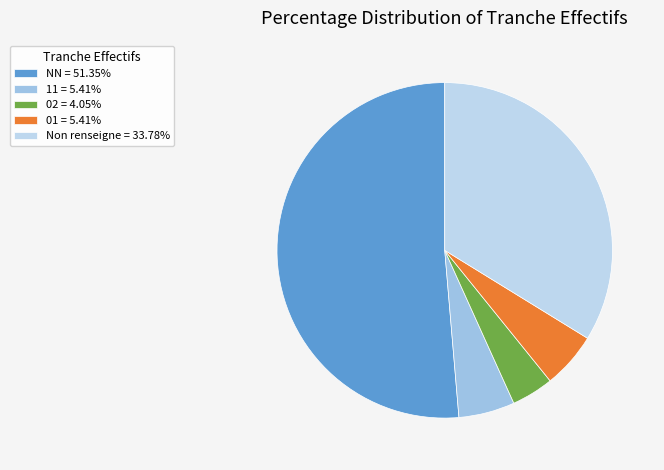

What is the majority slice?

NN